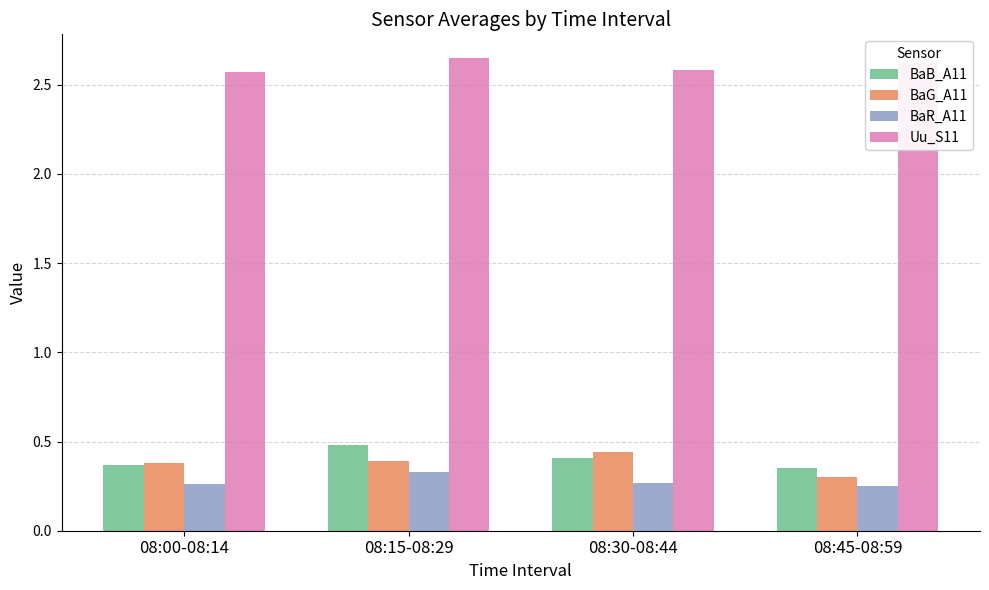

What is the spread (max minus min) of values at 08:30-08:44?

2.3